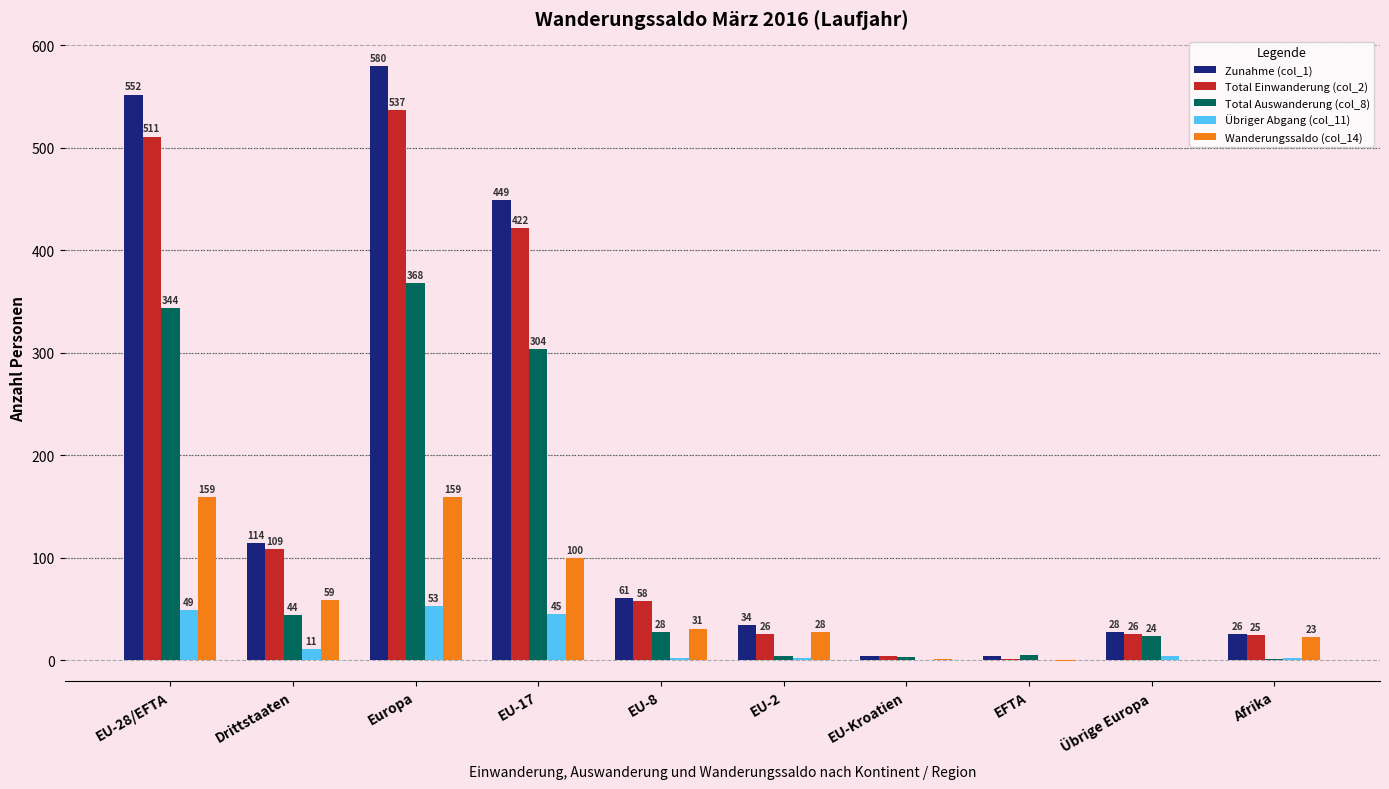

Reading left to right, transcribe all the data shown in this chart.

Zunahme (col_1): 552	114	580	449	61	34	4	4	28	26
Total Einwanderung (col_2): 511	109	537	422	58	26	4	1	26	25
Total Auswanderung (col_8): 344	44	368	304	28	4	3	5	24	1
Übriger Abgang (col_11): 49	11	53	45	2	2	0	0	4	2
Wanderungssaldo (col_14): 159	59	159	100	31	28	1	-1	0	23